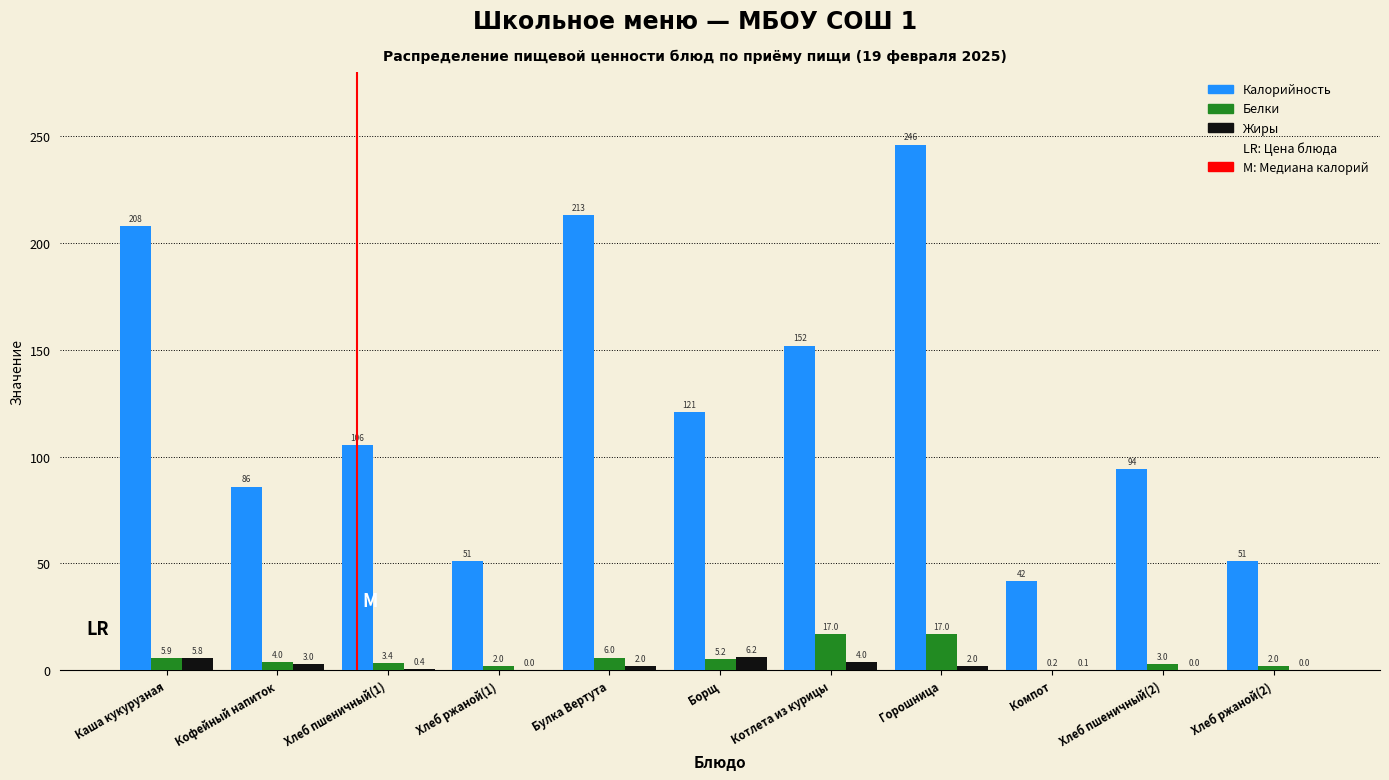

Reading left to right, list all the values displayed in this chart.

Калорийность: Каша кукурузная=207.8	Кофейный напиток=86.0	Хлеб пшеничный(1)=105.5	Хлеб ржаной(1)=51.0	Булка Вертута=213.0	Борщ=121.0	Котлета из курицы=152.0	Горошница=246.0	Компот=41.6	Хлеб пшеничный(2)=94.0	Хлеб ржаной(2)=51.0
Белки: Каша кукурузная=5.9	Кофейный напиток=4.0	Хлеб пшеничный(1)=3.4	Хлеб ржаной(1)=2.0	Булка Вертута=6.0	Борщ=5.2	Котлета из курицы=17.0	Горошница=17.0	Компот=0.2	Хлеб пшеничный(2)=3.0	Хлеб ржаной(2)=2.0
Жиры: Каша кукурузная=5.8	Кофейный напиток=3.0	Хлеб пшеничный(1)=0.4	Хлеб ржаной(1)=0.0	Булка Вертута=2.0	Борщ=6.2	Котлета из курицы=4.0	Горошница=2.0	Компот=0.1	Хлеб пшеничный(2)=0.0	Хлеб ржаной(2)=0.0